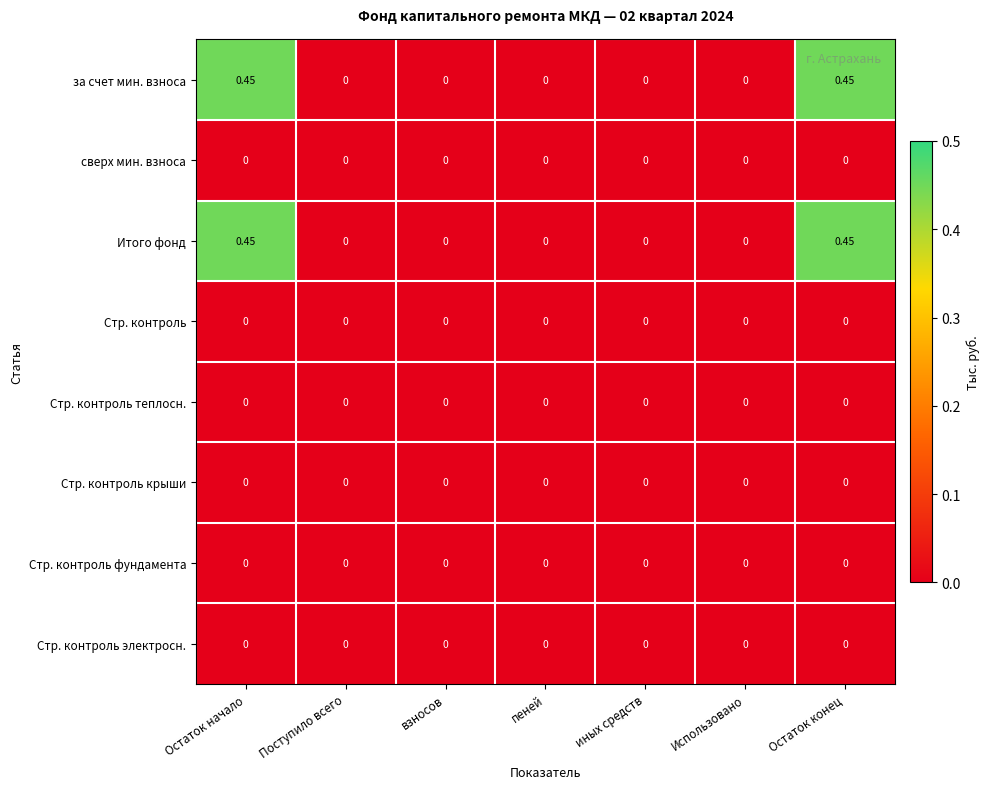

Reading left to right, what are all the values shown in this chart?

за счет мин. взноса: Остаток начало=0.5	Поступило всего=0.0	взносов=0.0	пеней=0.0	иных средств=0.0	Использовано=0.0	Остаток конец=0.5
сверх мин. взноса: Остаток начало=0.0	Поступило всего=0.0	взносов=0.0	пеней=0.0	иных средств=0.0	Использовано=0.0	Остаток конец=0.0
Итого фонд: Остаток начало=0.5	Поступило всего=0.0	взносов=0.0	пеней=0.0	иных средств=0.0	Использовано=0.0	Остаток конец=0.5
Стр. контроль: Остаток начало=0.0	Поступило всего=0.0	взносов=0.0	пеней=0.0	иных средств=0.0	Использовано=0.0	Остаток конец=0.0
Стр. контроль теплосн.: Остаток начало=0.0	Поступило всего=0.0	взносов=0.0	пеней=0.0	иных средств=0.0	Использовано=0.0	Остаток конец=0.0
Стр. контроль крыши: Остаток начало=0.0	Поступило всего=0.0	взносов=0.0	пеней=0.0	иных средств=0.0	Использовано=0.0	Остаток конец=0.0
Стр. контроль фундамента: Остаток начало=0.0	Поступило всего=0.0	взносов=0.0	пеней=0.0	иных средств=0.0	Использовано=0.0	Остаток конец=0.0
Стр. контроль электросн.: Остаток начало=0.0	Поступило всего=0.0	взносов=0.0	пеней=0.0	иных средств=0.0	Использовано=0.0	Остаток конец=0.0